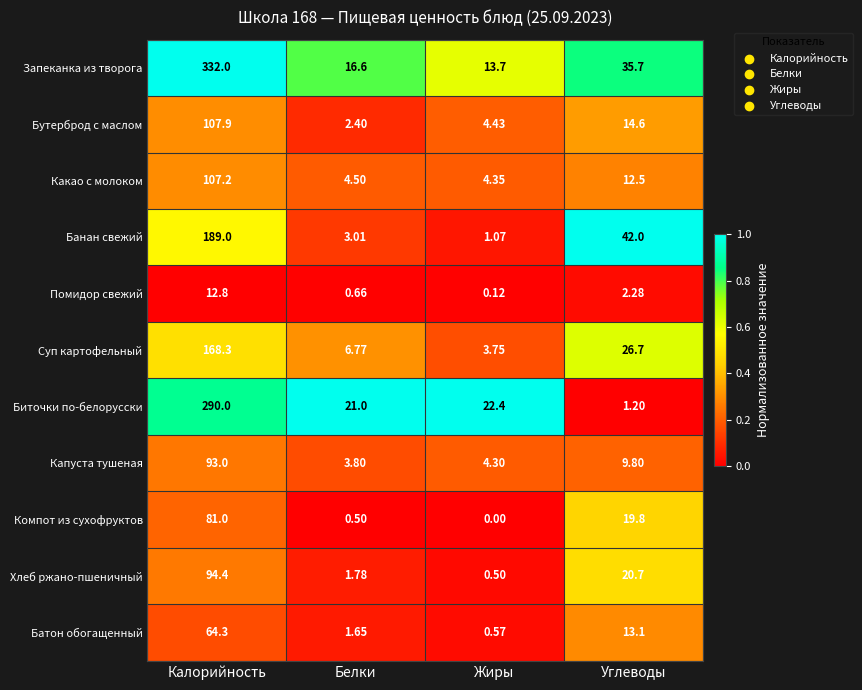

Which series changed the most between Белки and Жиры?

Суп картофельный